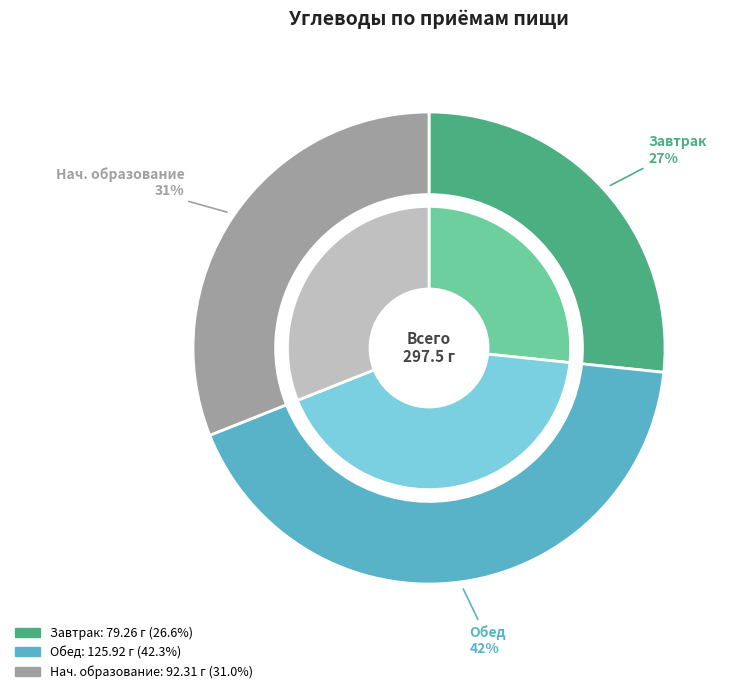

To the nearest percent, what is the difference between the Начальное образование (Углеводы 92.31) and Обед (Углеводы 125.92) slice percentages?

11%